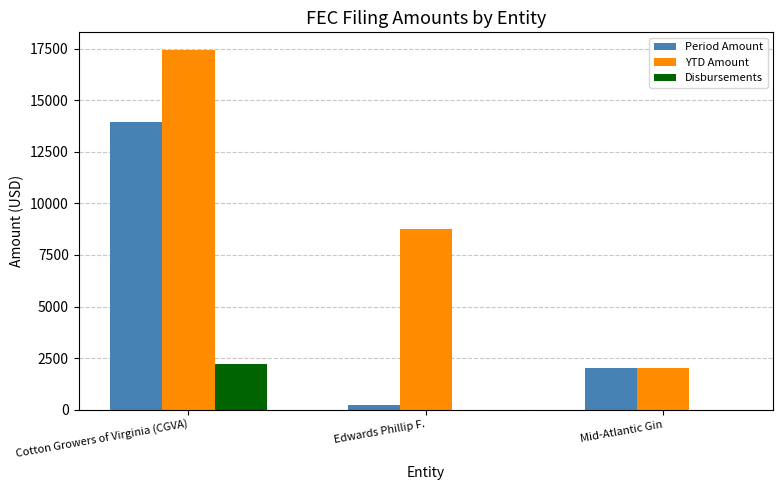

Where does the Period Amount series first go above 2000?

Cotton Growers of Virginia (CGVA)